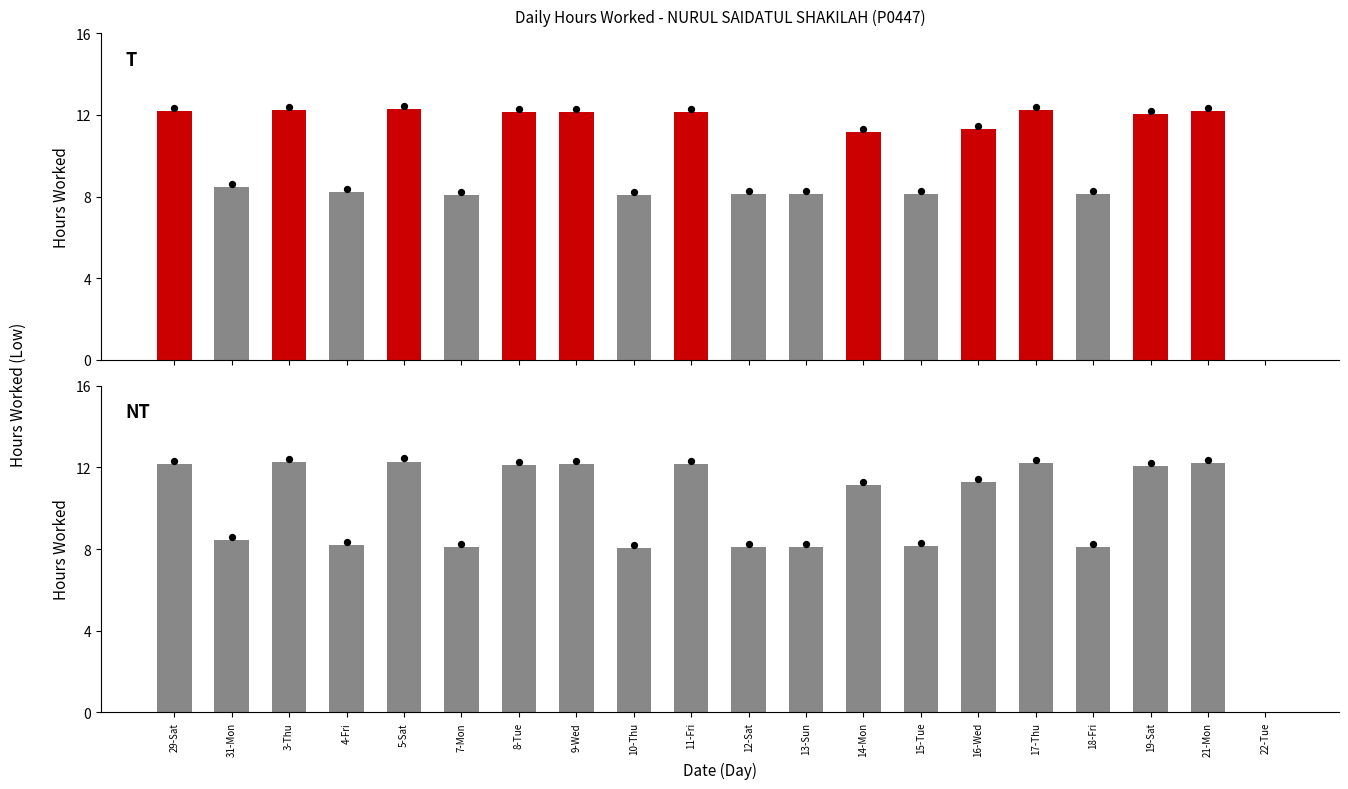

What is the ratio of the value at 8-Tue to the value at 3-Thu?

1.0